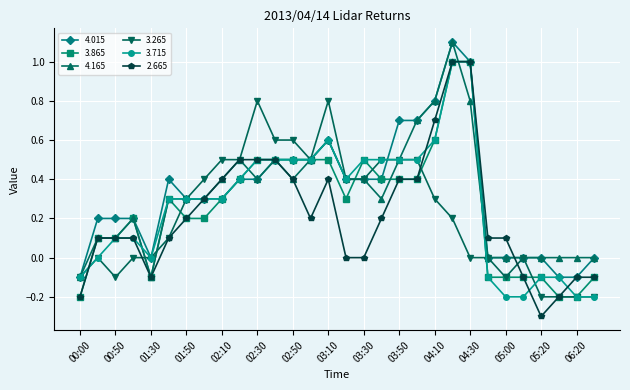

Does the chart have visible grid lines?

Yes